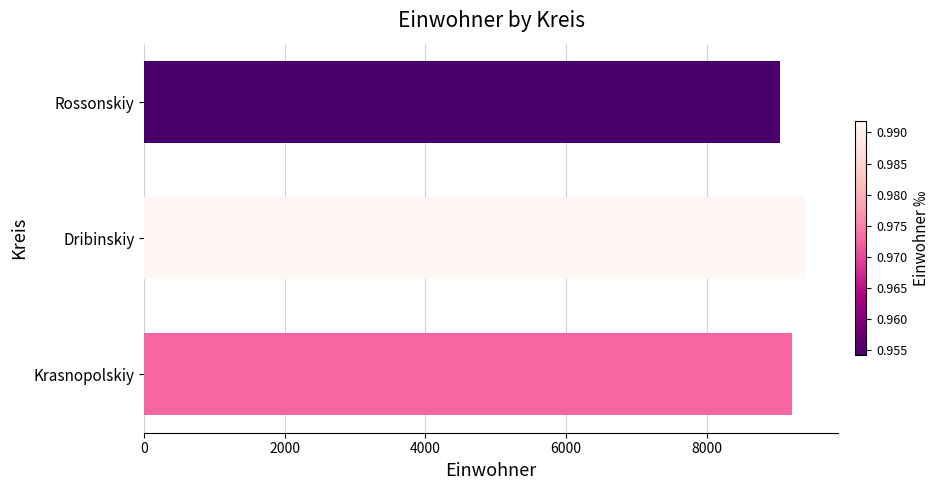

What is the sum of all values?

27656